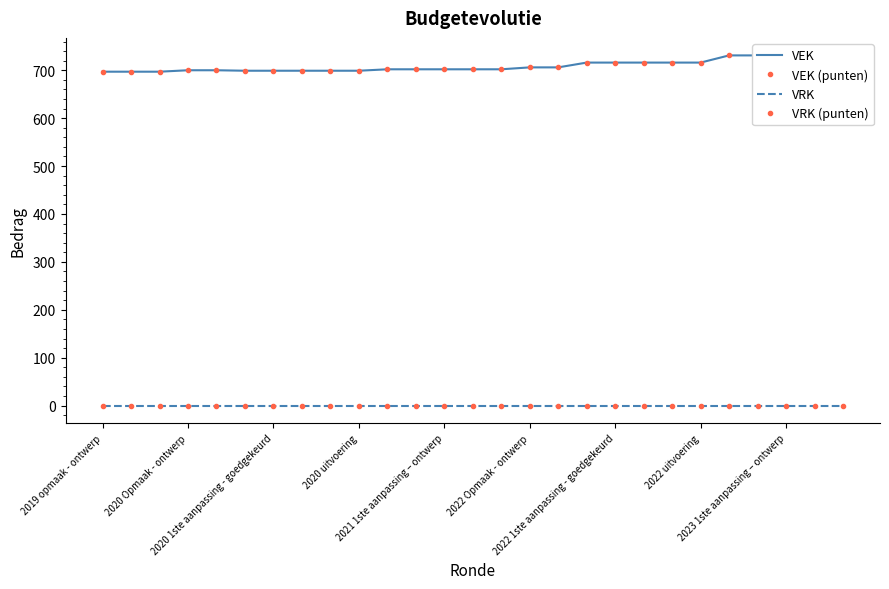

True or false: VEK (punten) and VEK intersect in this chart.

False